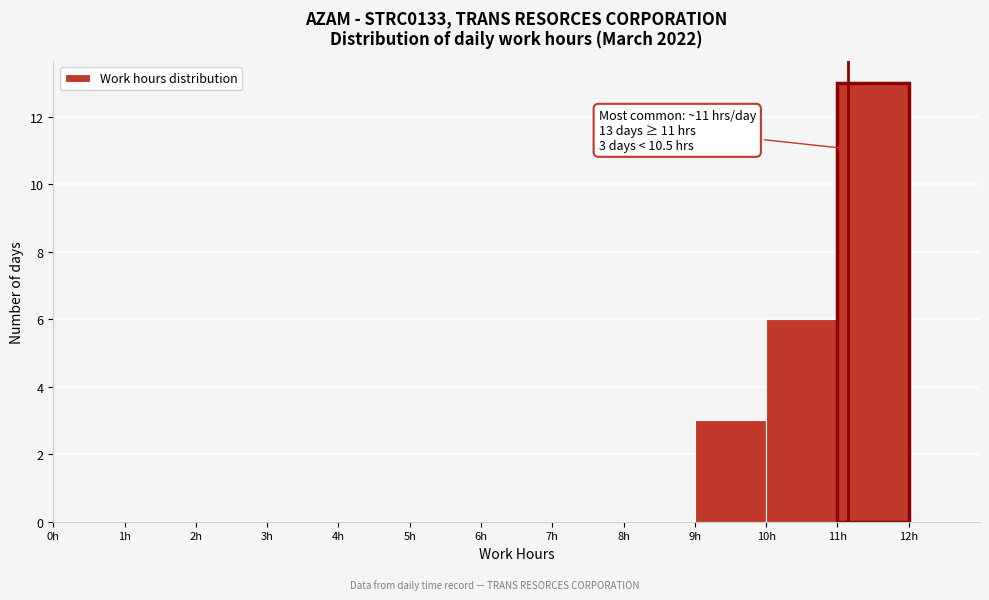

Over which range of the x-axis is the bar tallest?

11 to 12